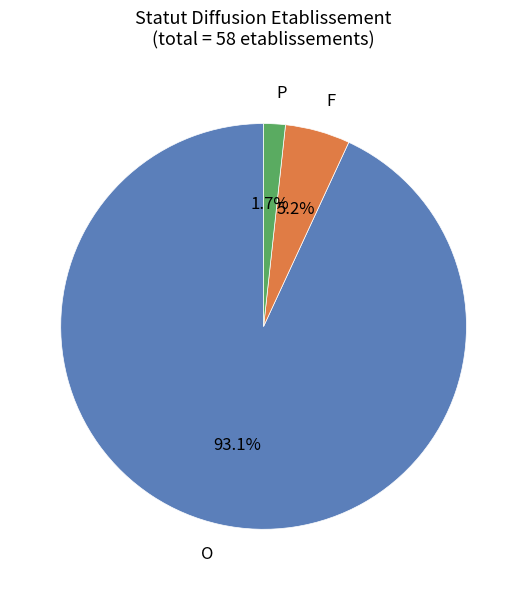

Is there any slice that represents more than half of the pie?

Yes